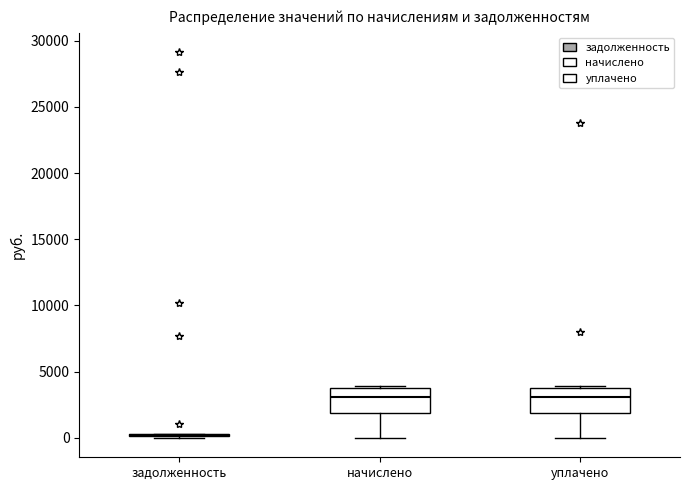

Reading left to right, read every box against the y-axis: the position of its median line, the range the box covers, and the ends of its whiskers. The values are not printed on the chart, so give them approximately, as read against the axis.

задолженность: box collapsed to a line at 500, whiskers 0 to 500
начислено: median 3000, box 2000 to 3500, whiskers 0 to 4000
уплачено: median 3000, box 2000 to 4000, whiskers 0 to 4000 (just above the box's upper edge)